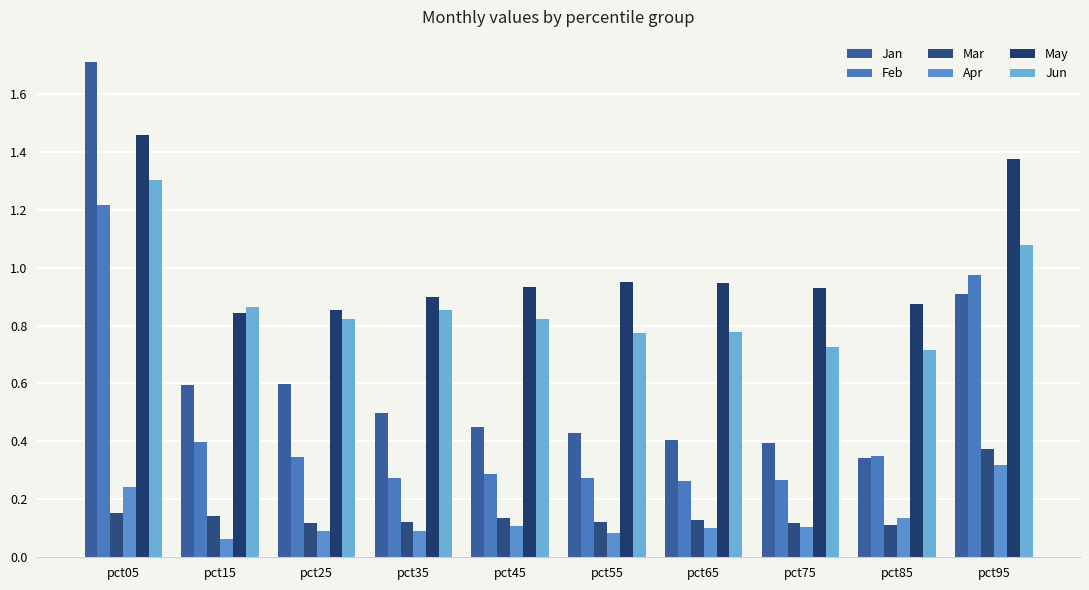

Reading left to right, what are all the values shown in this chart?

Jan: 1.7	0.6	0.6	0.5	0.5	0.4	0.4	0.4	0.3	0.9
Feb: 1.2	0.4	0.3	0.3	0.3	0.3	0.3	0.3	0.3	1.0
Mar: 0.2	0.1	0.1	0.1	0.1	0.1	0.1	0.1	0.1	0.4
Apr: 0.2	0.1	0.1	0.1	0.1	0.1	0.1	0.1	0.1	0.3
May: 1.5	0.8	0.9	0.9	0.9	1.0	0.9	0.9	0.9	1.4
Jun: 1.3	0.9	0.8	0.9	0.8	0.8	0.8	0.7	0.7	1.1